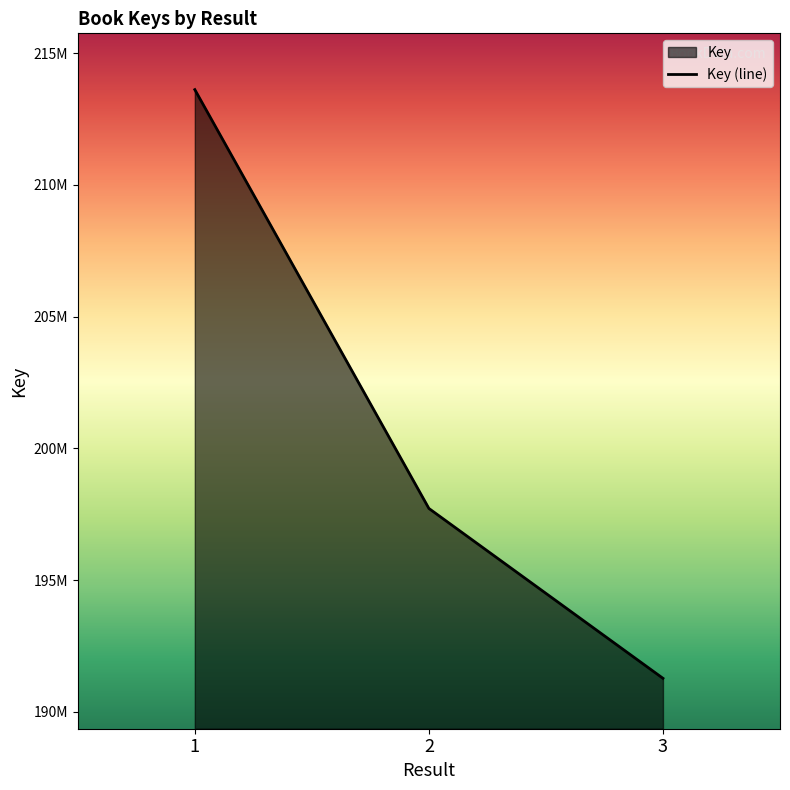

What value does the data have at 1, to the nearest 10?

213614310